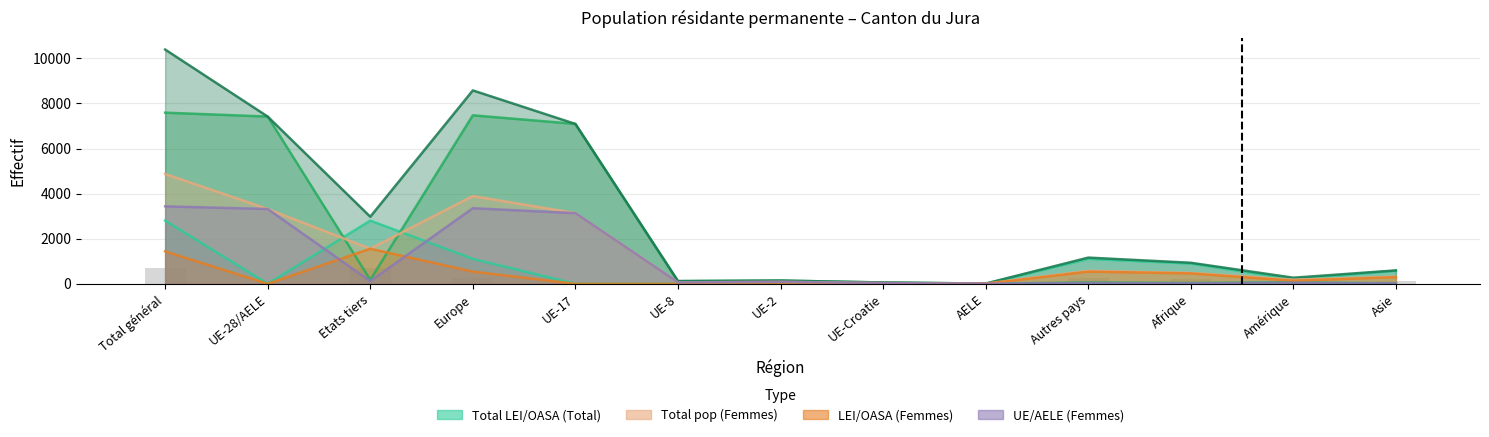

What position from the right is Asie?

1